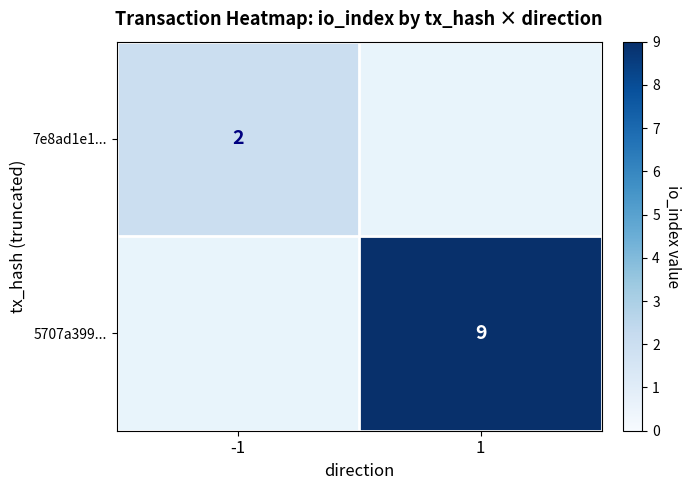

Is it true that 7e8ad1e1... equals 3 at -1?

False